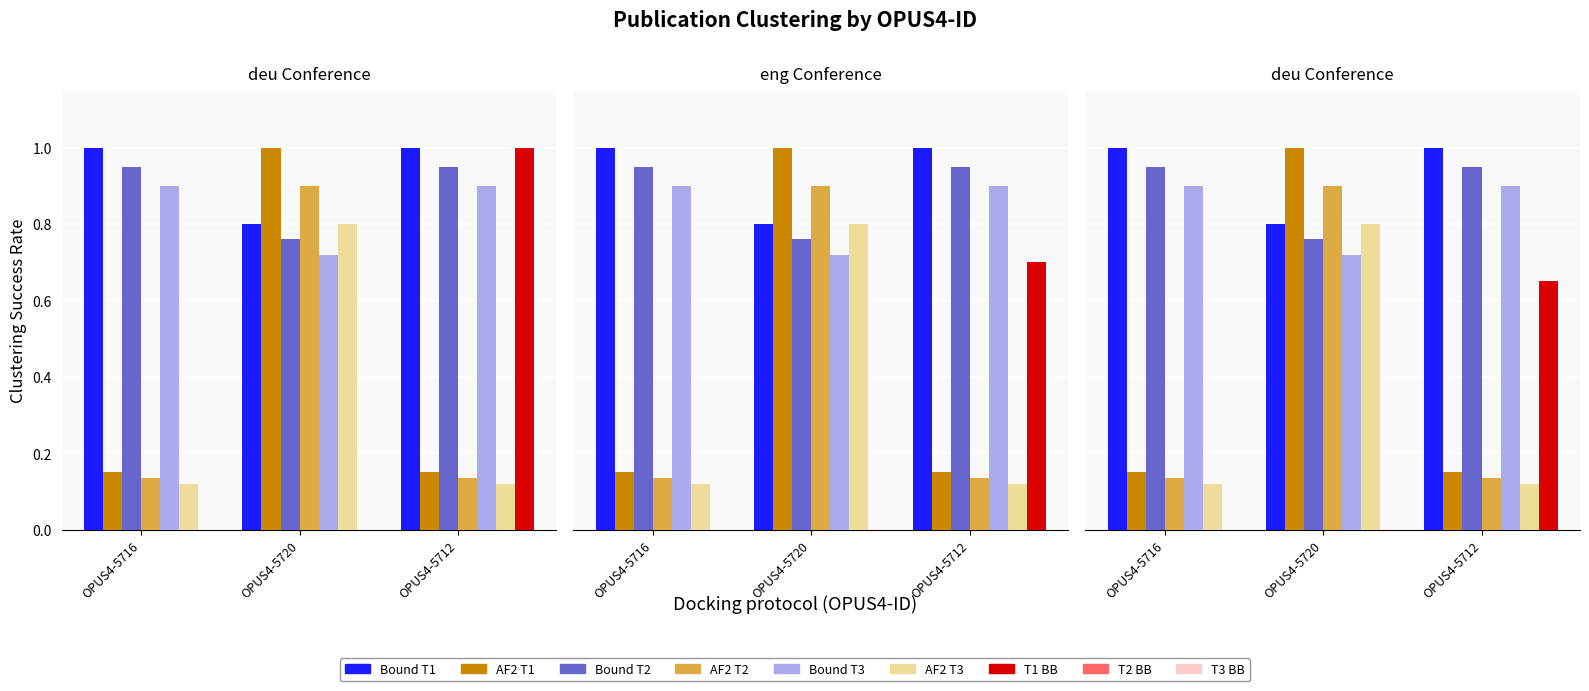

What is the value of the Bound T3 bar at the 2nd from the left?

0.7